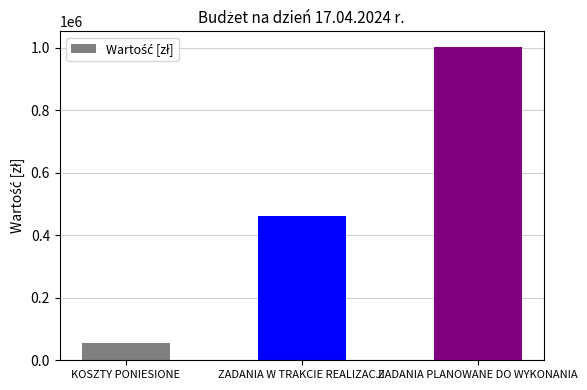

What is the label of the 1st bar from the left?

KOSZTY PONIESIONE